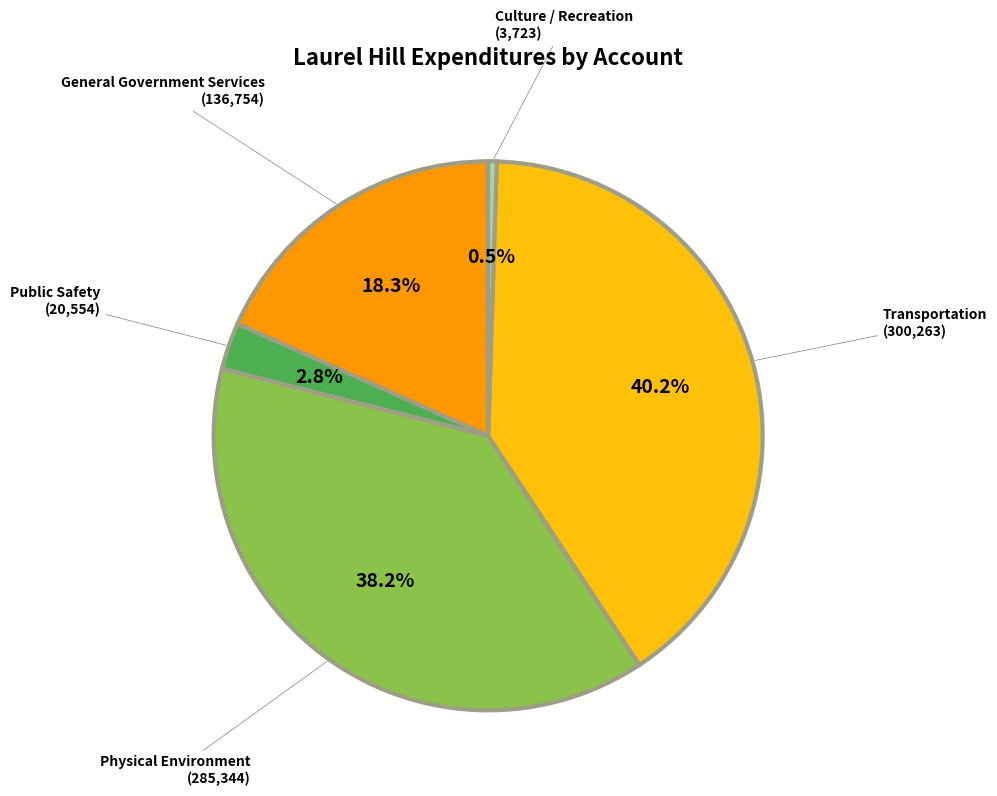

Which category has the biggest portion of the pie?

Transportation